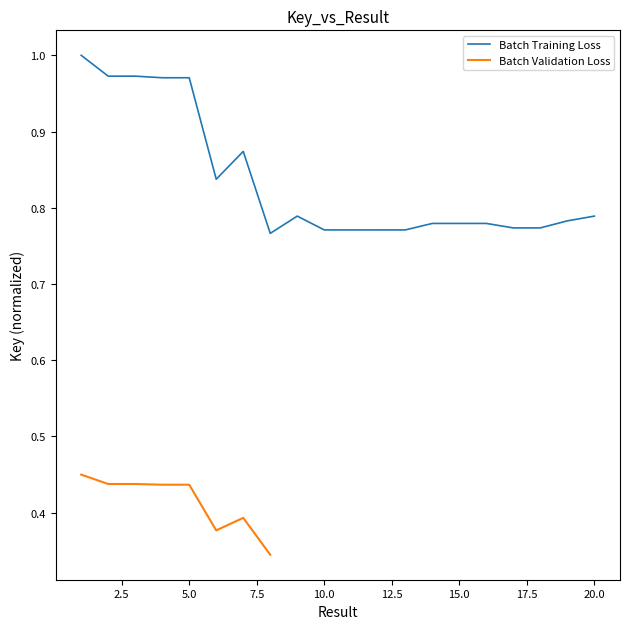

List the labels in order of value, smallest first.

8, 11, 10, 12, 13, 18, 17, 16, 14, 15, 19, 9, 20, 6, 7, 4, 5, 2, 3, 1